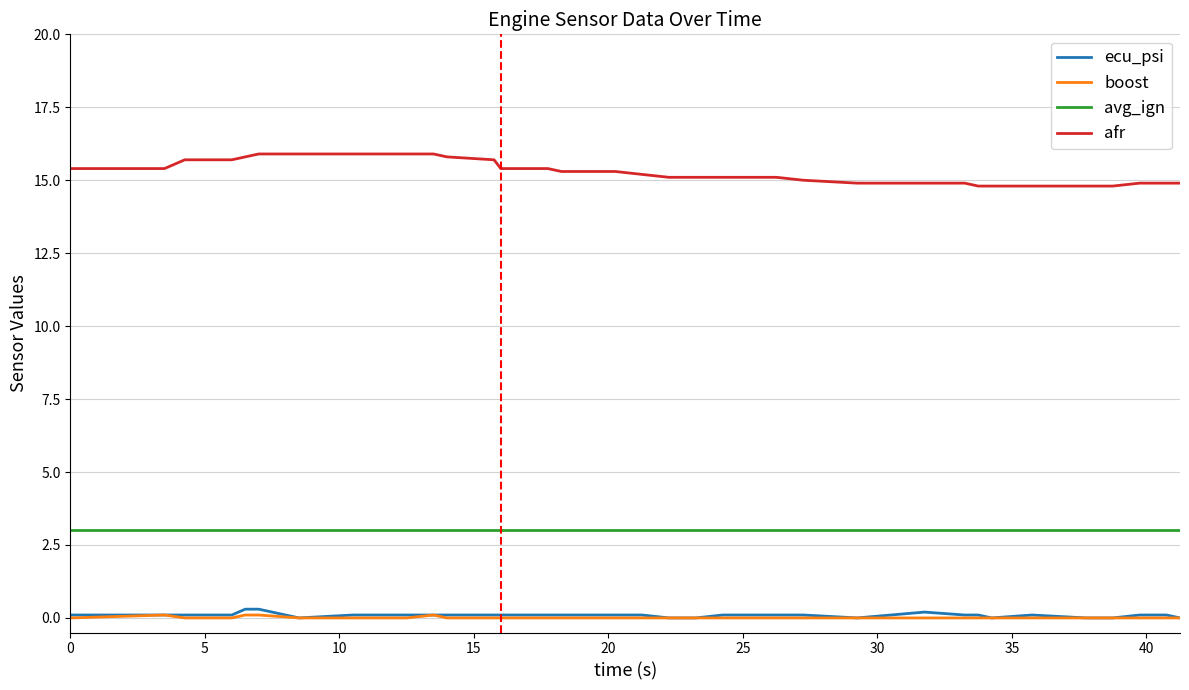

List the series in order of their peak value, highest first.

afr, avg_ign, ecu_psi, boost